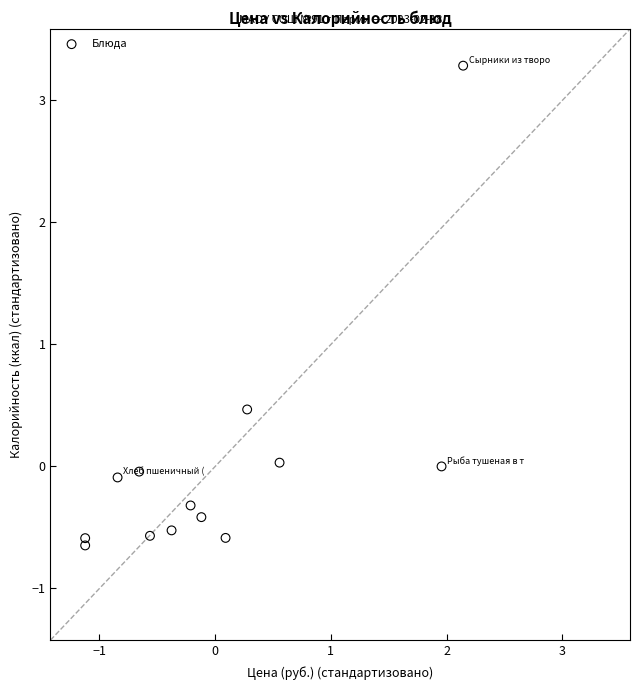

What is the range of Y values (max minus min)?

3.9